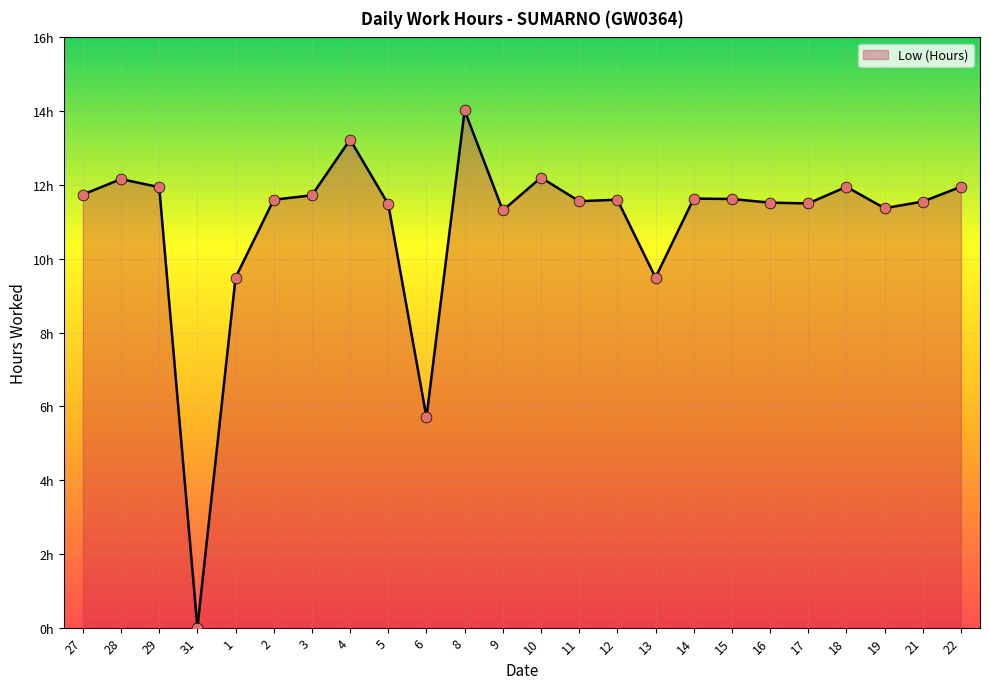

Is this an area chart (filled region under the line)?

Yes